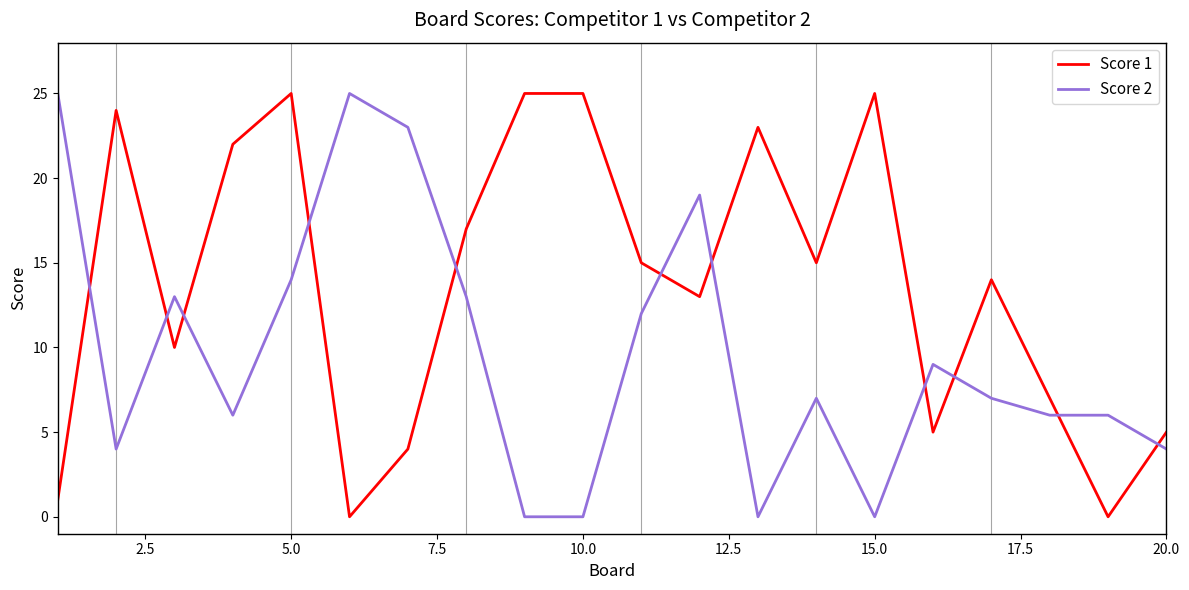

List the series in order of their overall mean, lowest first.

Score 2, Score 1